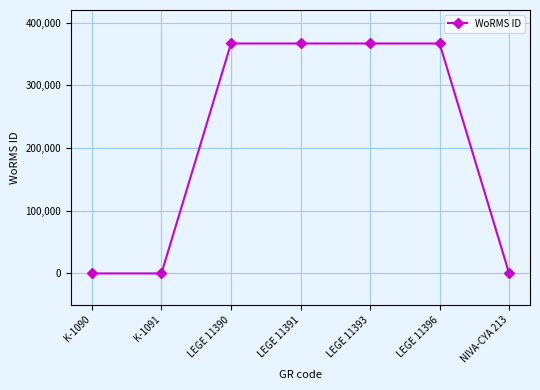

How many lines are shown in the chart?

1